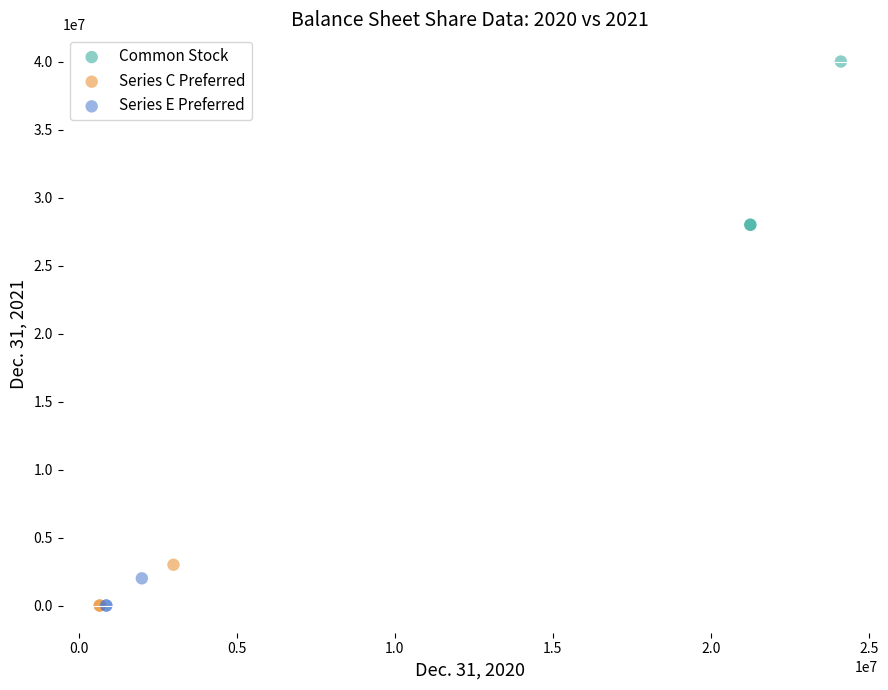

Which series contains the highest Y value?

Common Stock